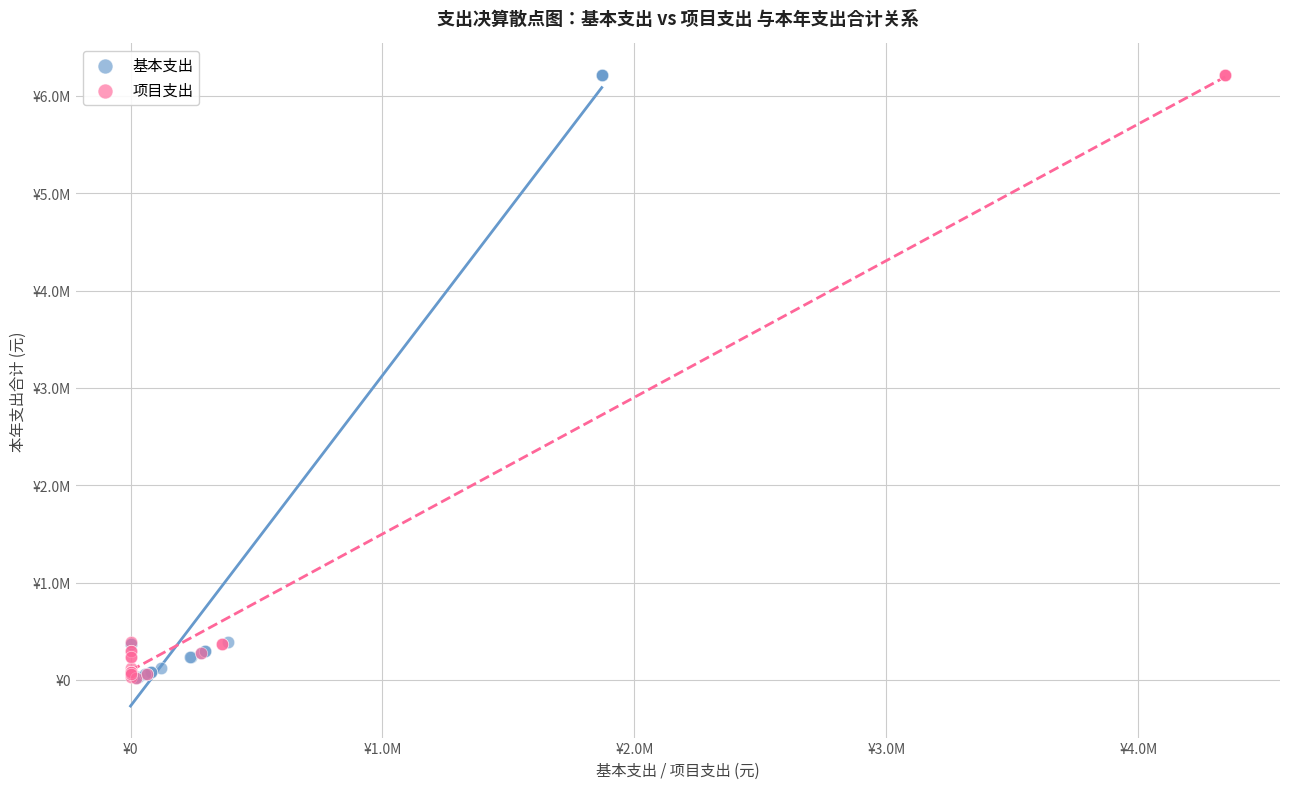

What are all the series names shown in the legend?

基本支出, 项目支出